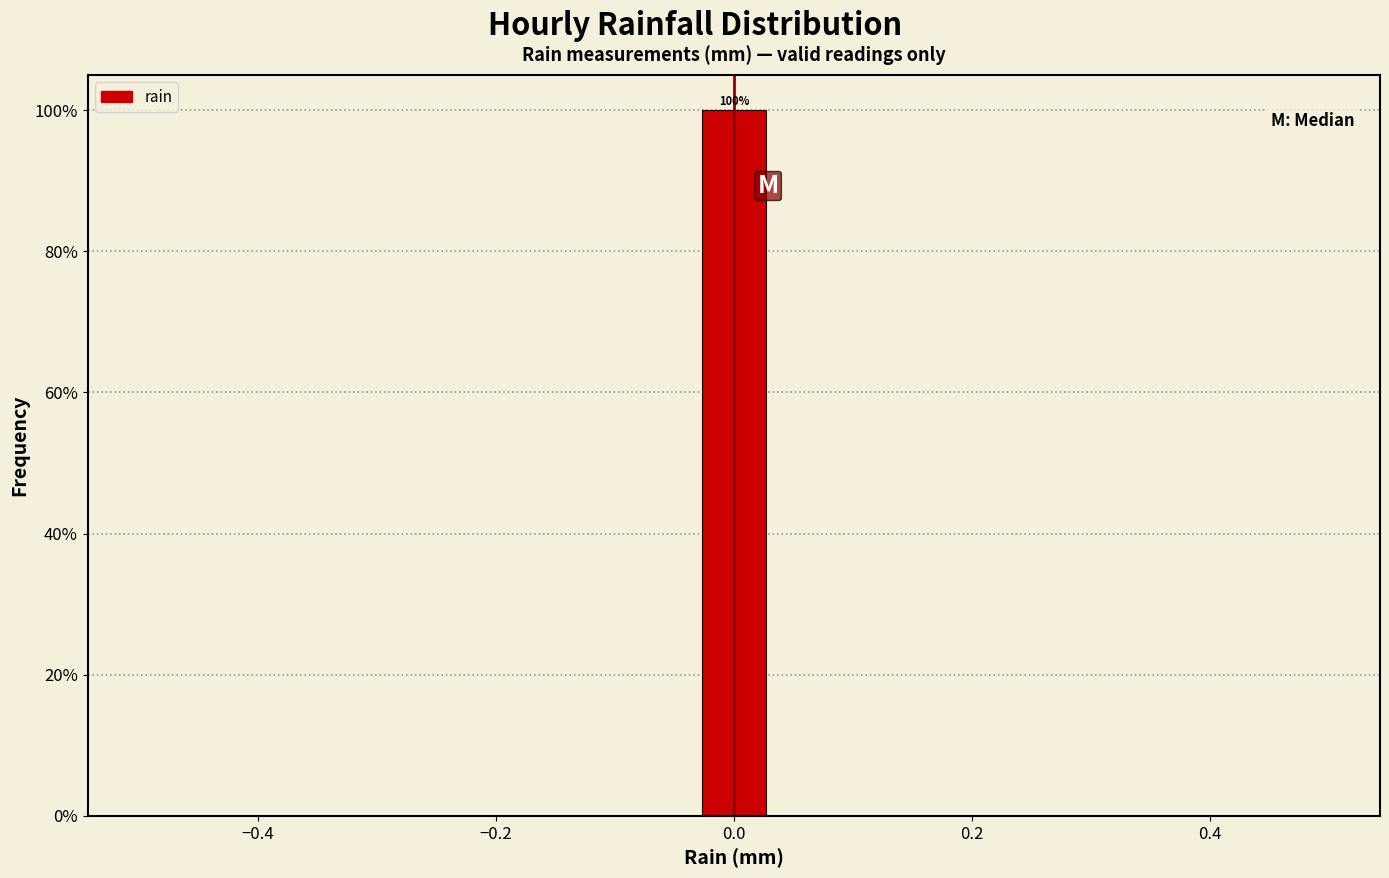

Read against the x-axis, roughly where is the centre of the tallest bar?

0.00